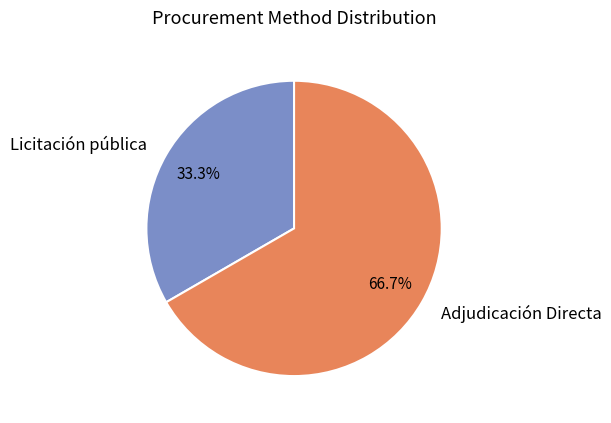

To the nearest percent, what is the difference between the largest and smallest slice percentages?

33%